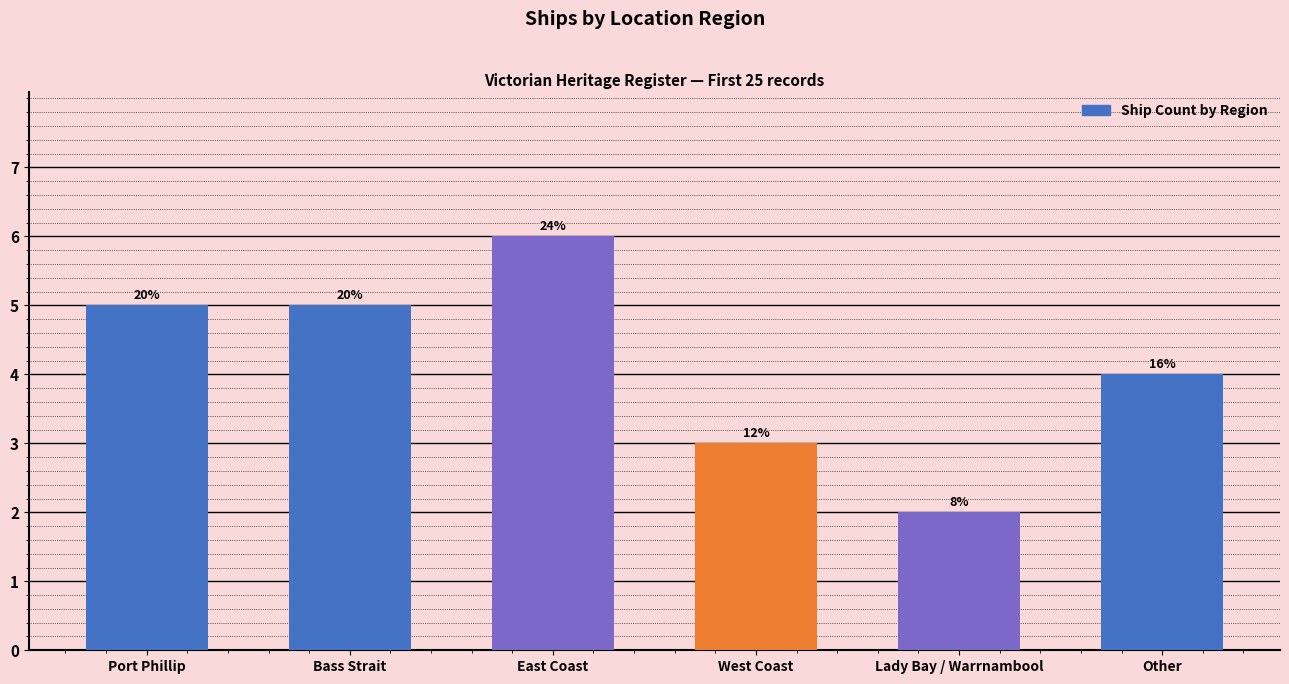

Reading right to left, what are all the values shown in this chart?

Other=4	Lady Bay / Warrnambool=2	West Coast=3	East Coast=6	Bass Strait=5	Port Phillip=5